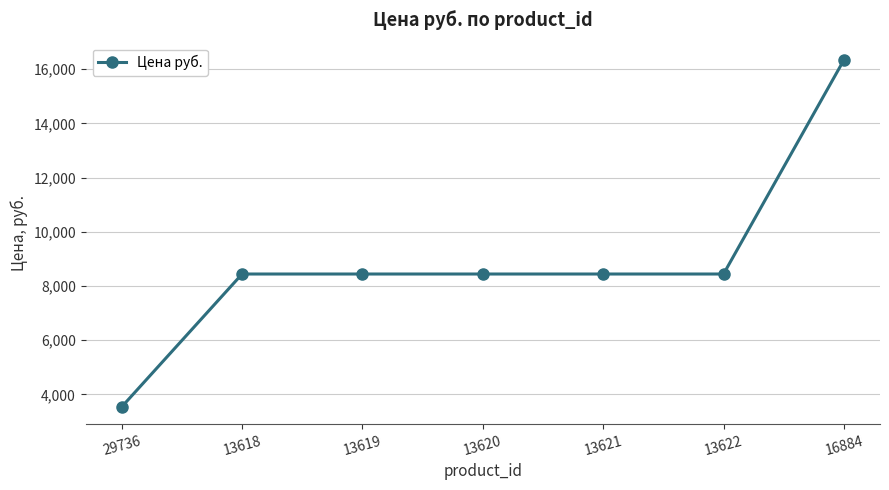

What is the average value?

8869.3